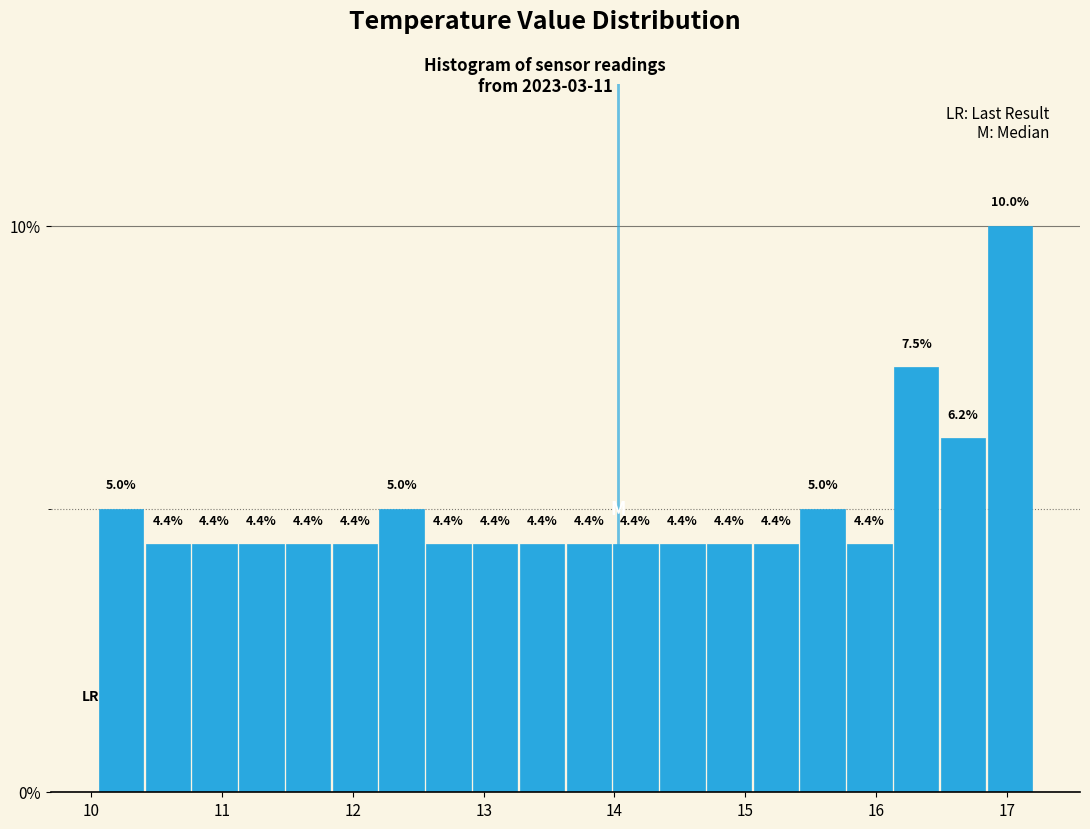

Read against the x-axis, roughly where is the centre of the tallest bar?

17.0